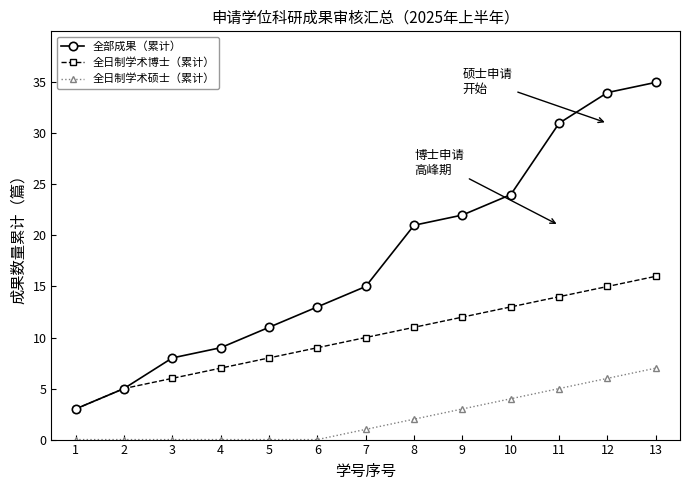

What is the difference between the highest and lowest values at 5?

11